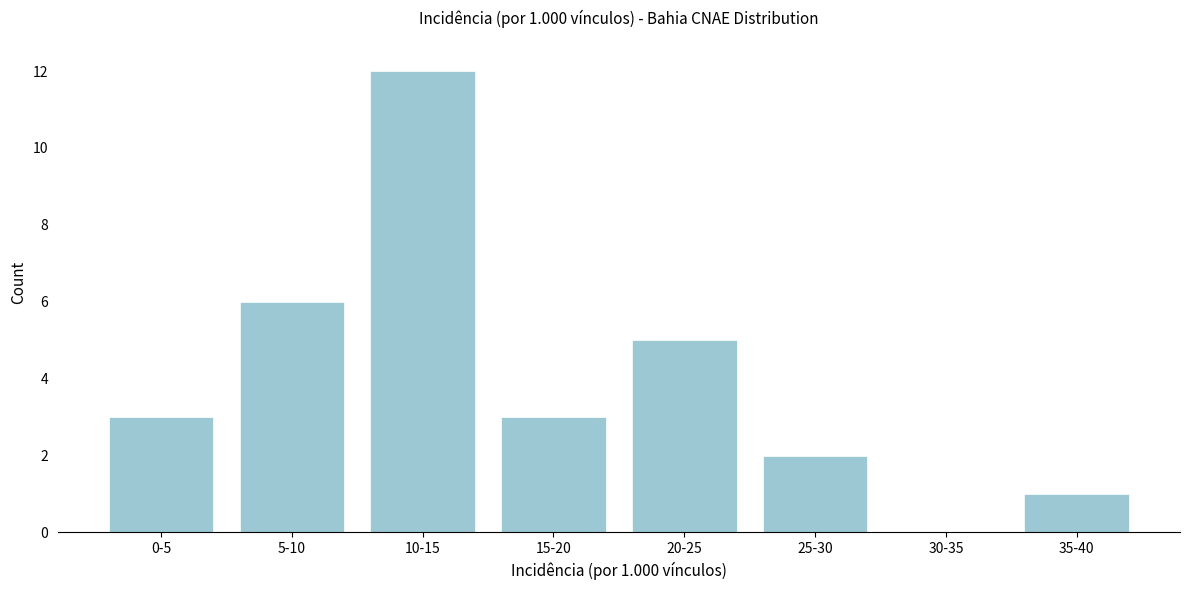

Reading right to left, list all the values displayed in this chart.

35-40=1	30-35=0	25-30=2	20-25=5	15-20=3	10-15=12	5-10=6	0-5=3